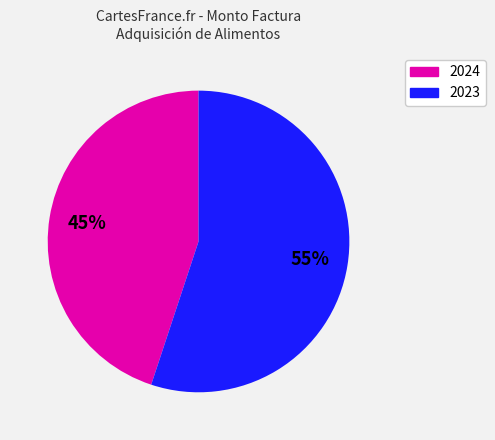

To the nearest percent, what is the difference between the largest and smallest slice percentages?

10%